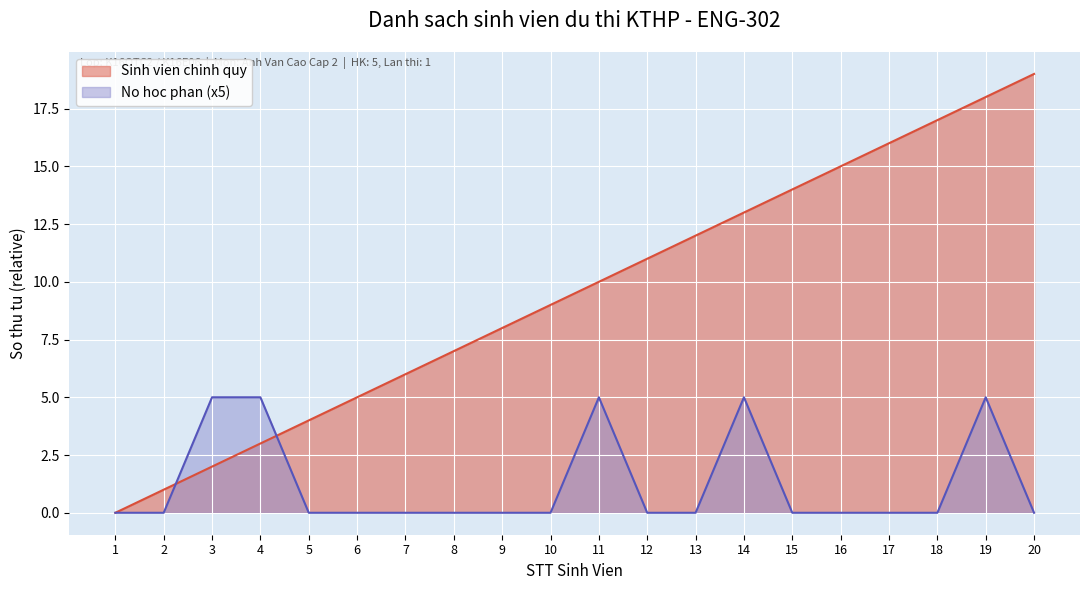

Rank the series by their average value, from highest to lowest.

Sinh vien chinh quy, No hoc phan (x5)